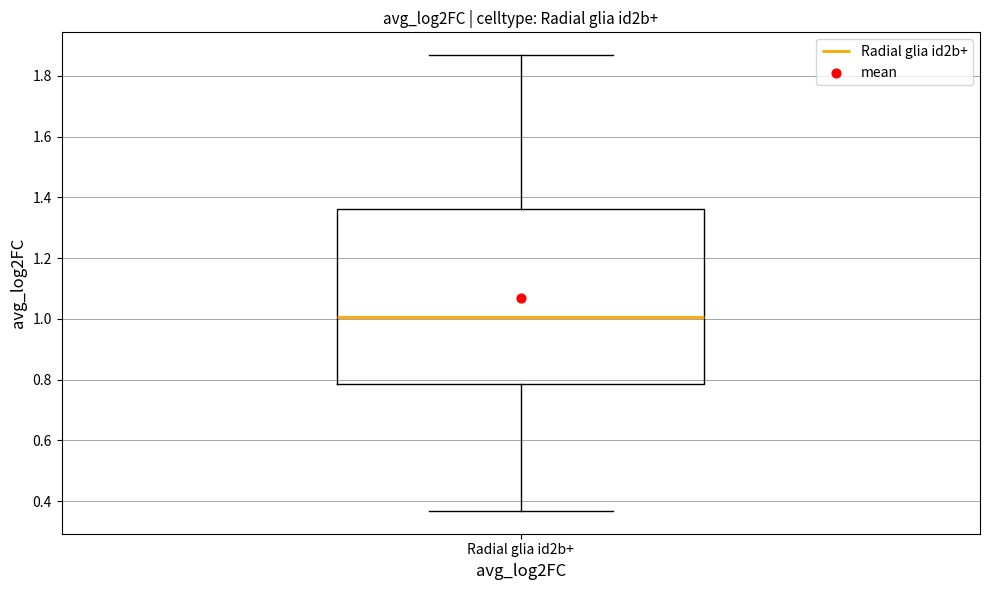

Read this box plot against the y-axis: the position of the median line, the range covered by the box, and the ends of both whiskers. The values are not printed on the chart, so give them approximately, as read against the axis.

median 1.00, box 0.78 to 1.36, whiskers 0.36 to 1.86